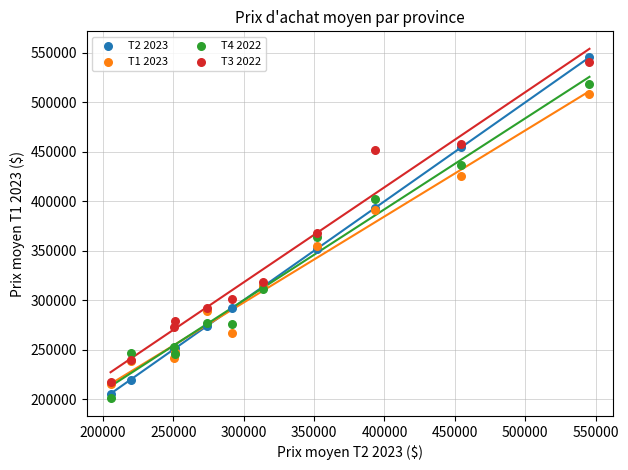

In the T2 2023 series, what Y value is closest to 375516?

393111.7